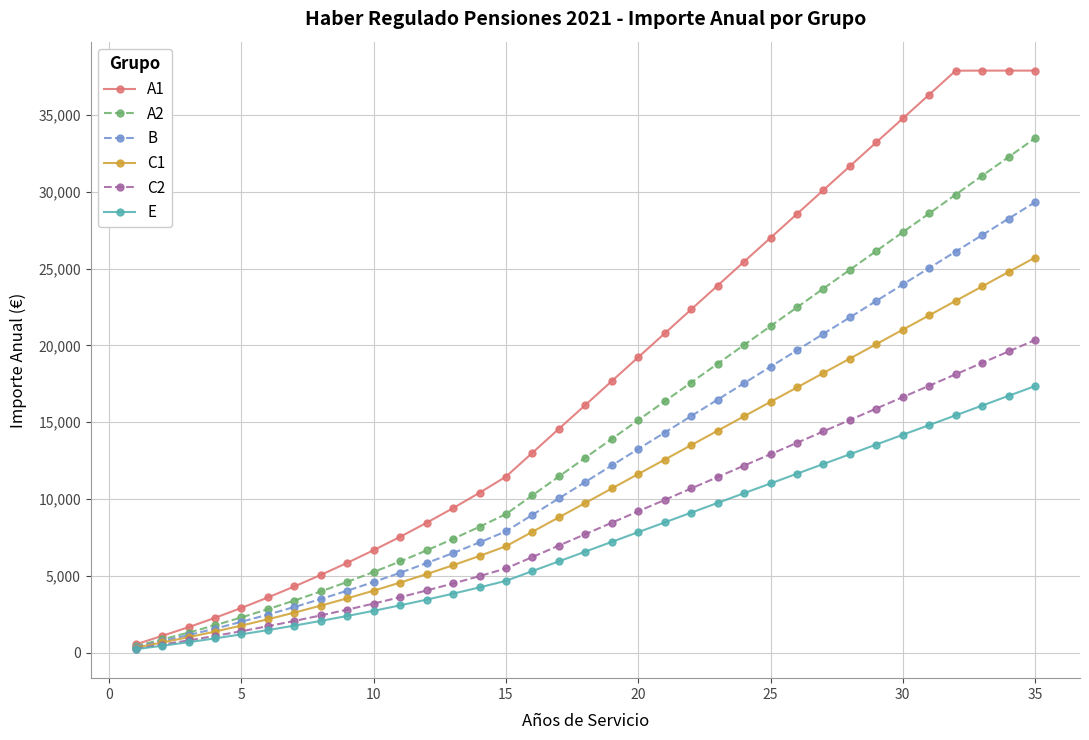

What is the value of the A1 point at the 27th from the left?

30122.3